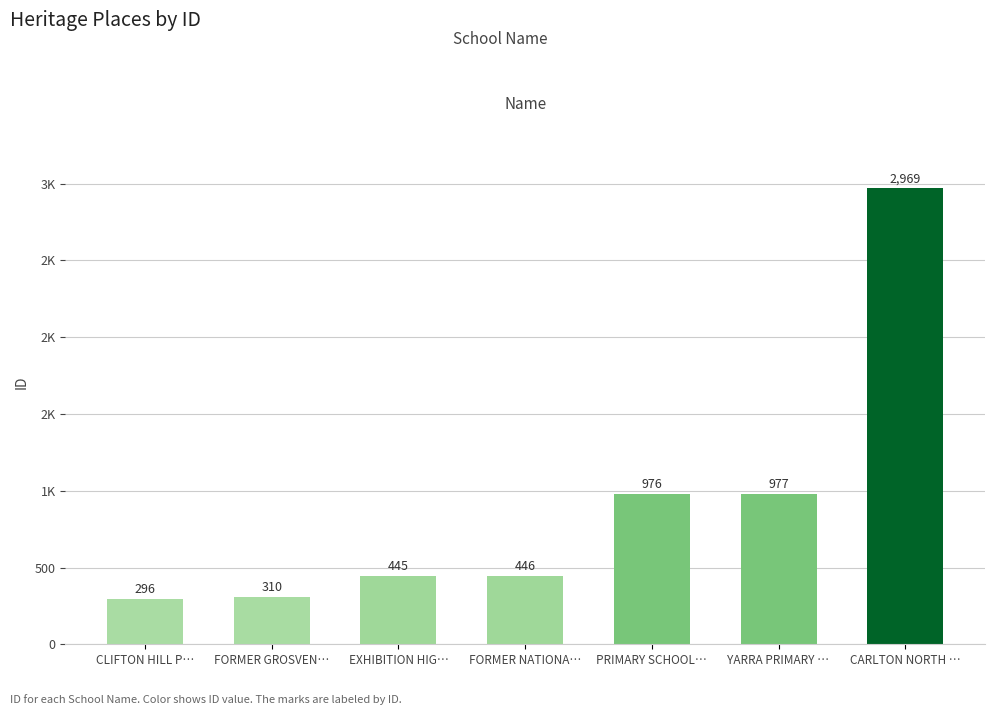

Does the chart contain any negative values?

No